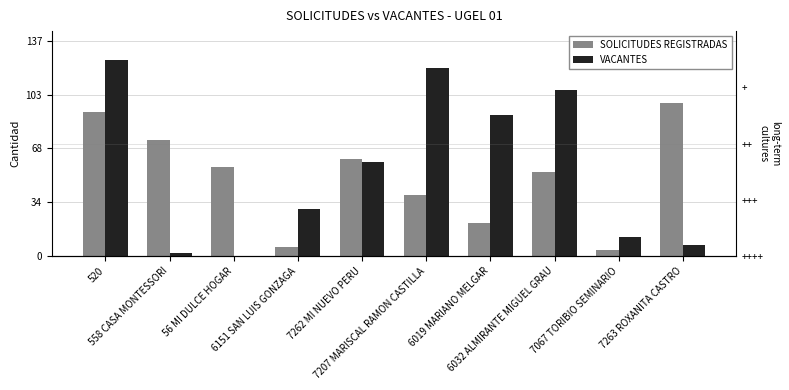

List the series in order of their overall mean, highest first.

VACANTES, SOLICITUDES REGISTRADAS